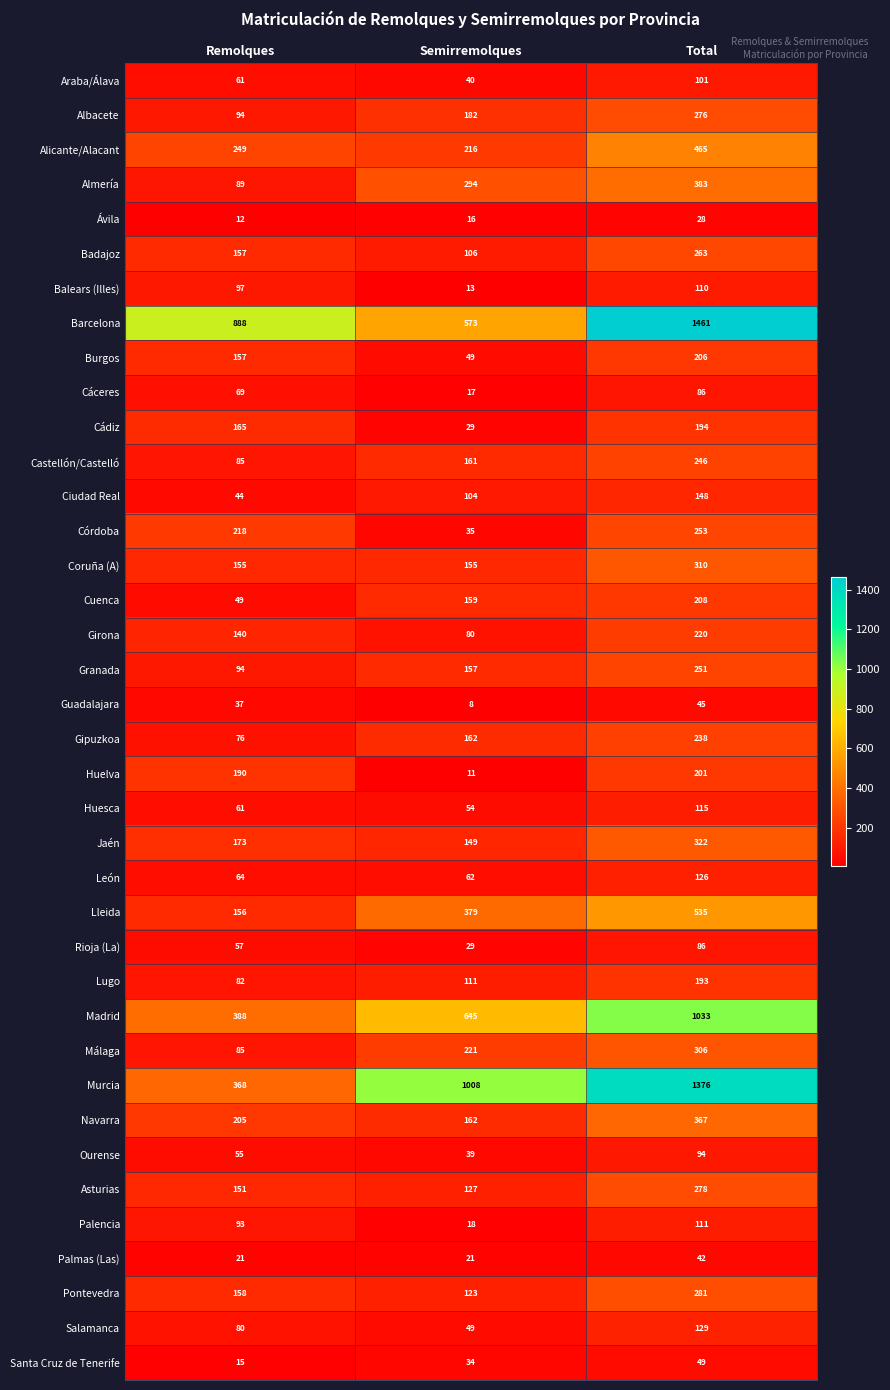

How many Asturias values are between 127 and 278?

3